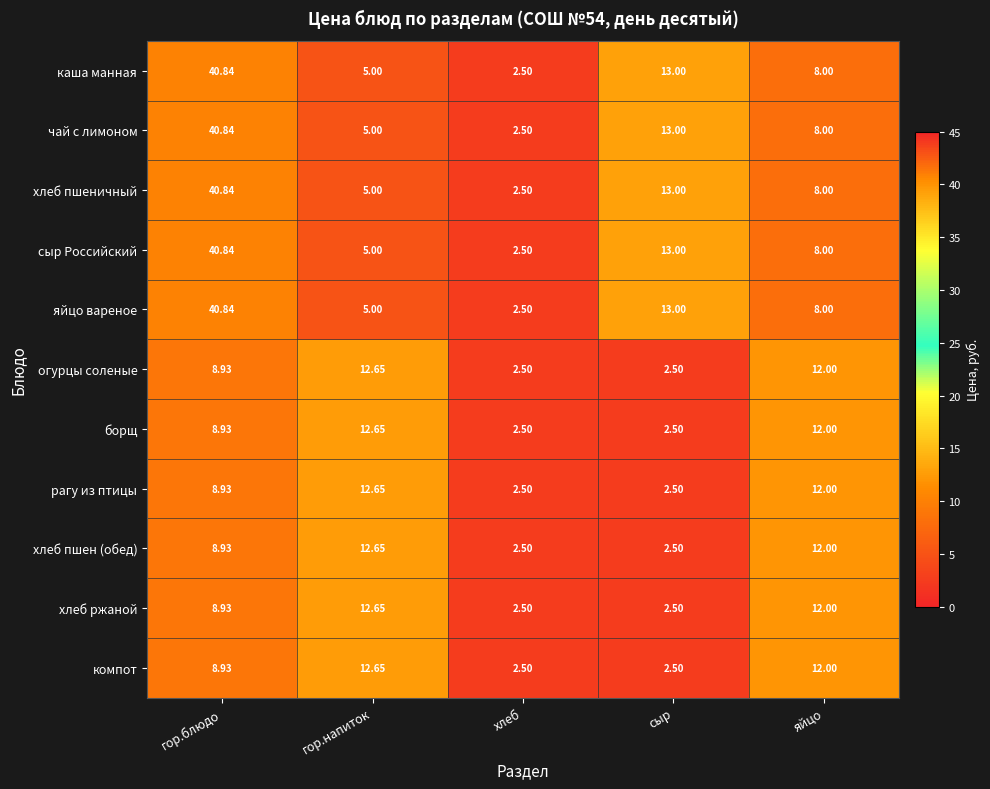

List the labels in order of каша манная value, largest first.

гор.блюдо, сыр, яйцо, гор.напиток, хлеб